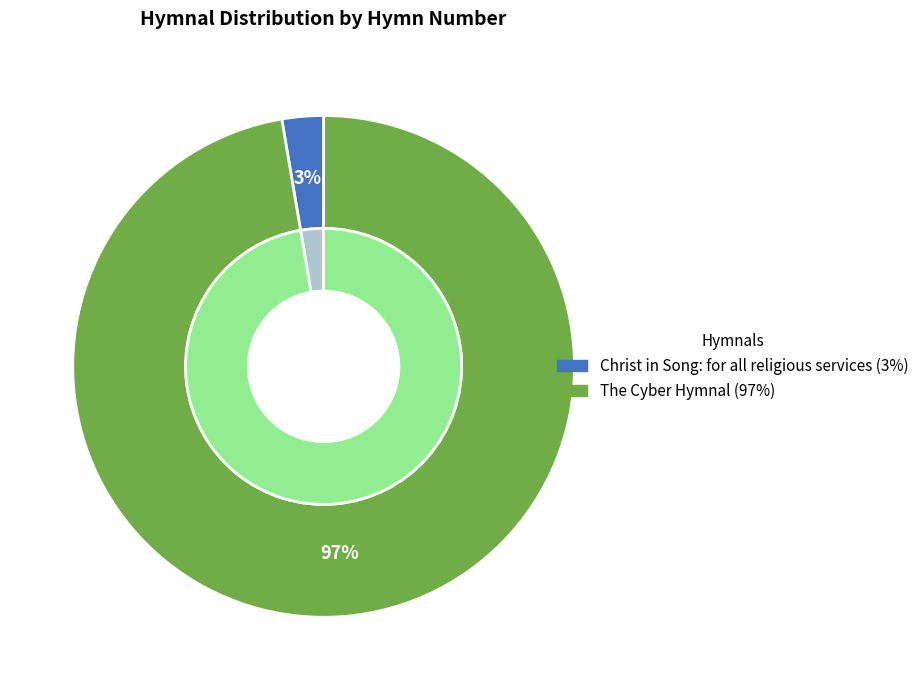

Combined, do The Cyber Hymnal and Christ in Song: for all religious services account for over 50%?

Yes